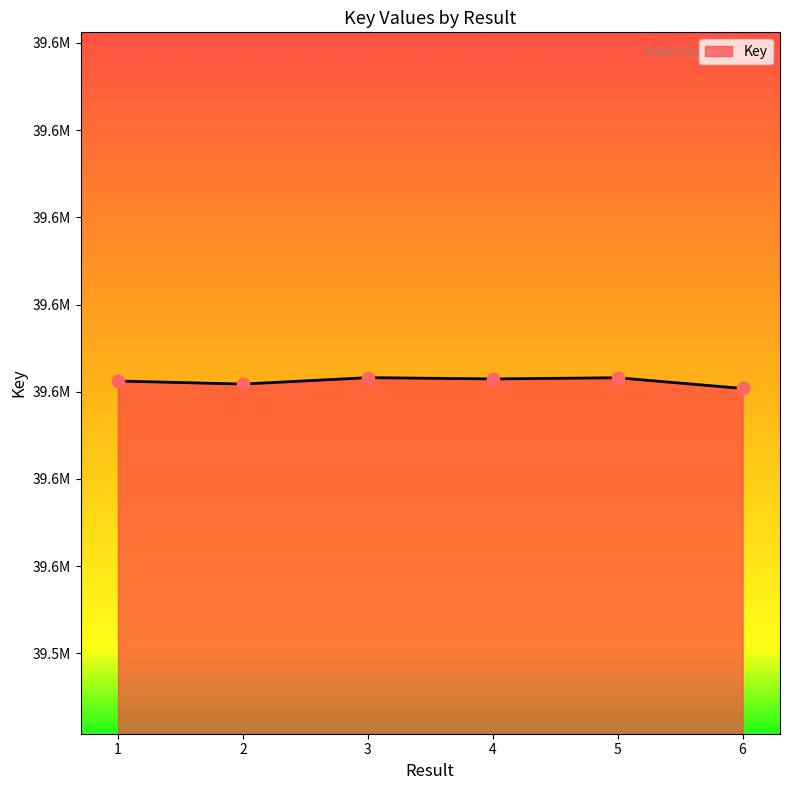

What is the change in value from 1 to 3?

+385